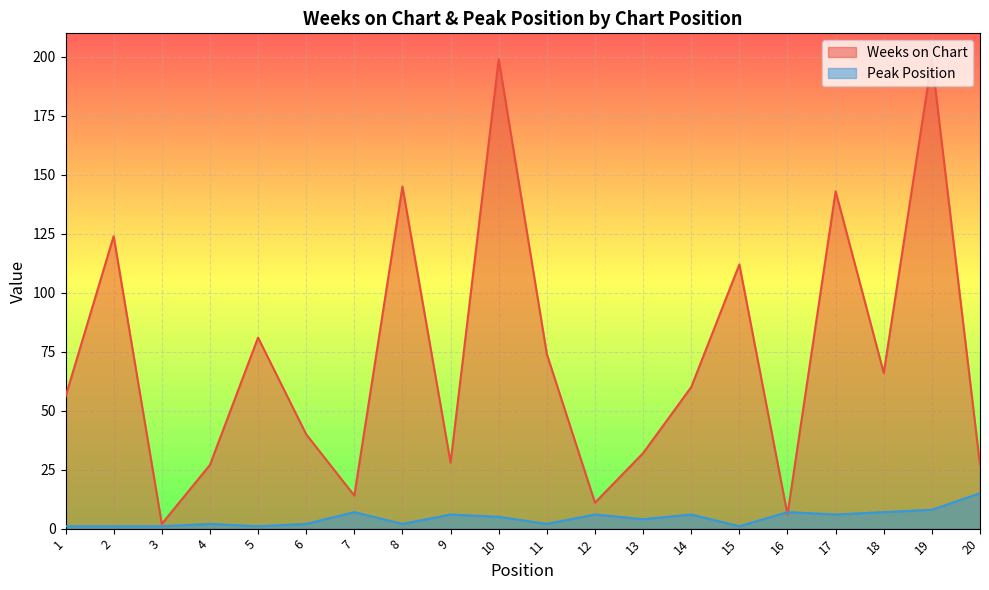

What is the average value of the Peak Position series?

4